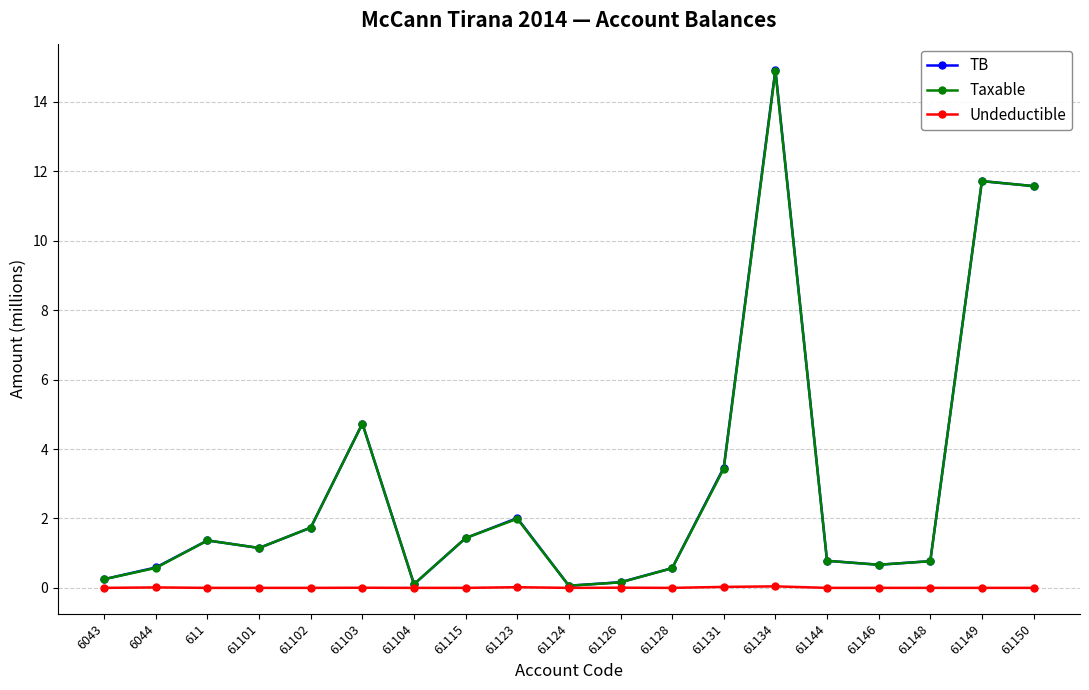

What is the maximum value shown in the chart?

14.9